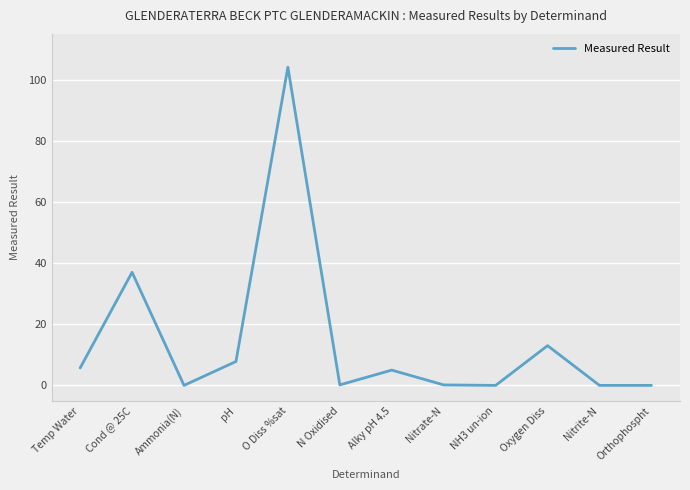

What is the change in value from Temp Water to Orthophospht?

-5.7